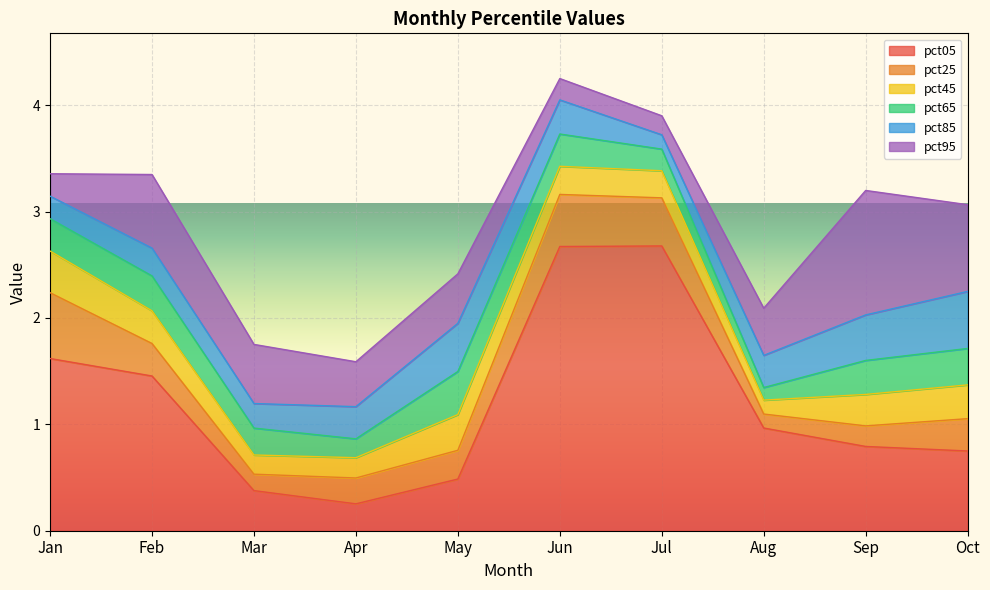

Is the value of pct65 at Feb greater than the value of pct95 at Oct?

No